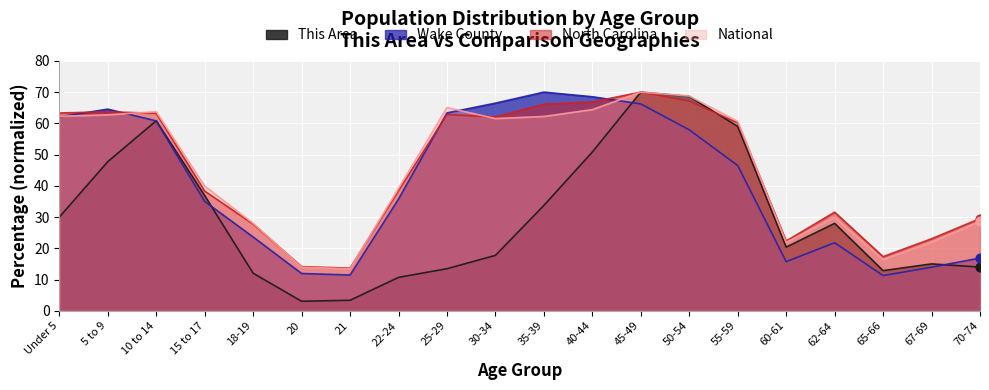

At how many categories does at least one series exceed 30?

13